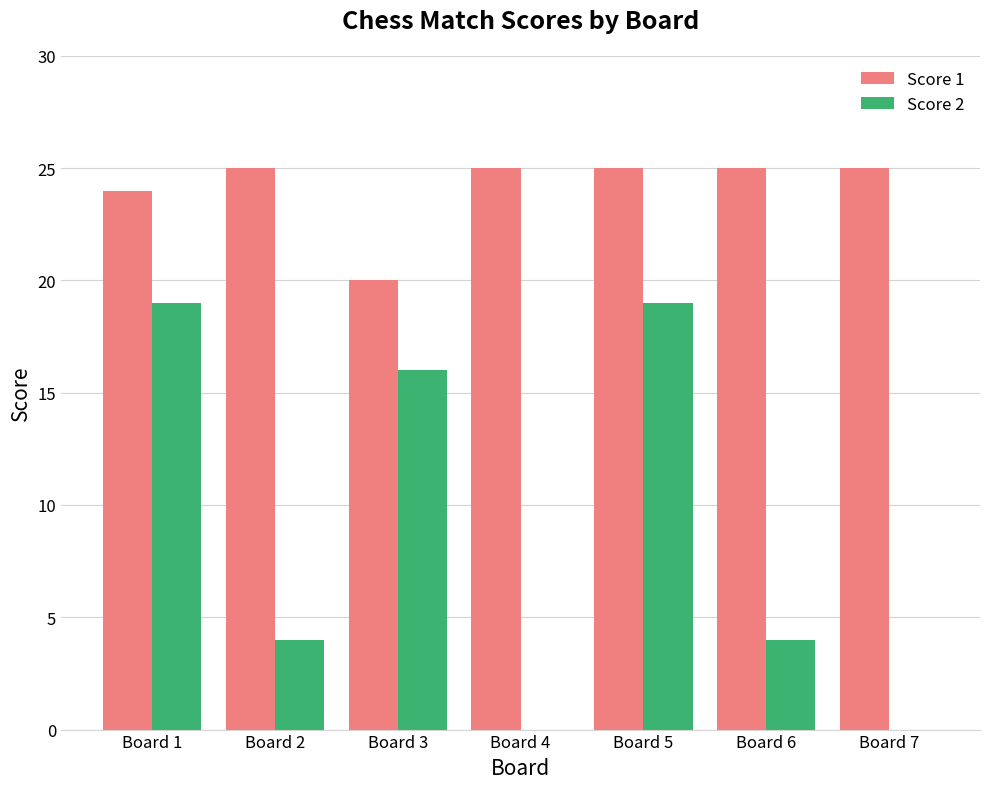

Which series has the largest total across all categories?

Score 1